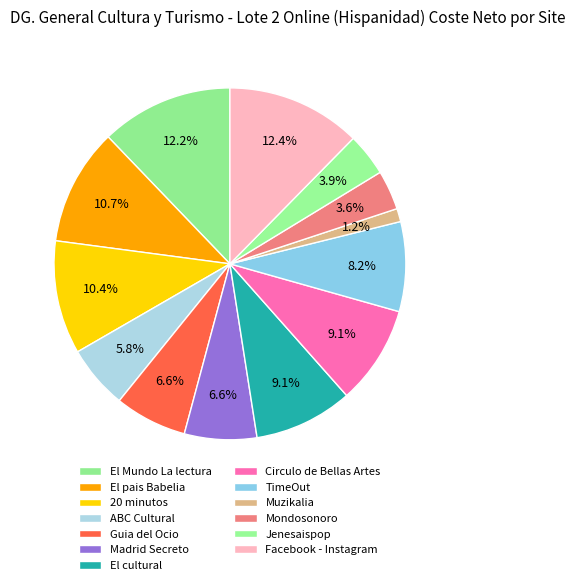

Is there any slice that represents more than half of the pie?

No